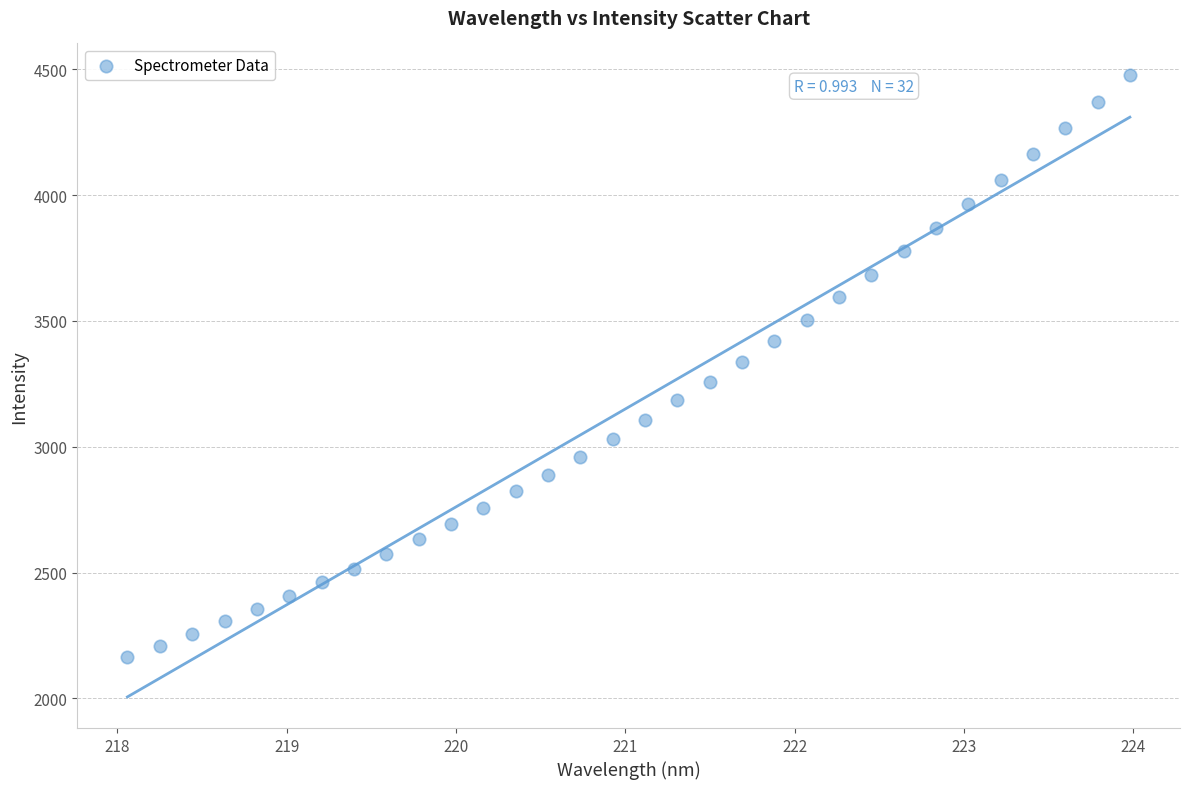

What is the range of Y values (max minus min)?

2316.7